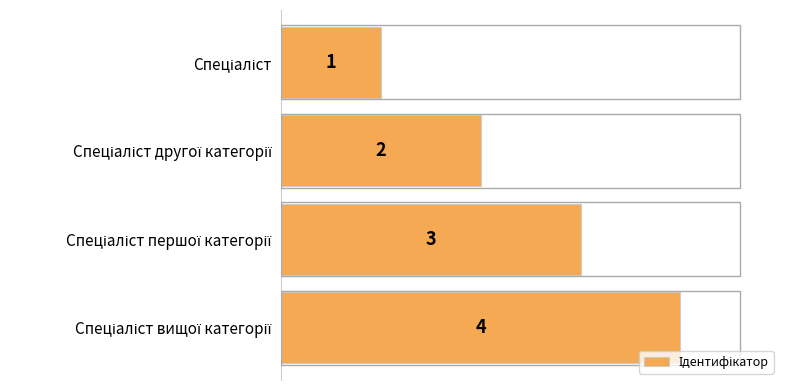

What is the sum of all values?

10